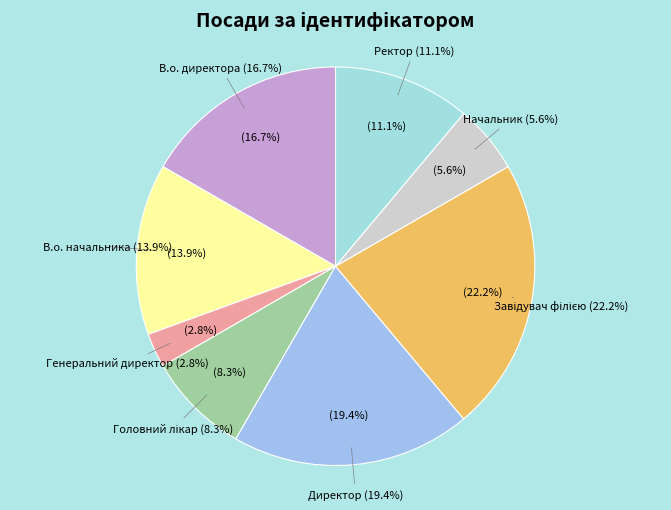

To the nearest percent, what percentage of the pie is Головний лікар?

8%